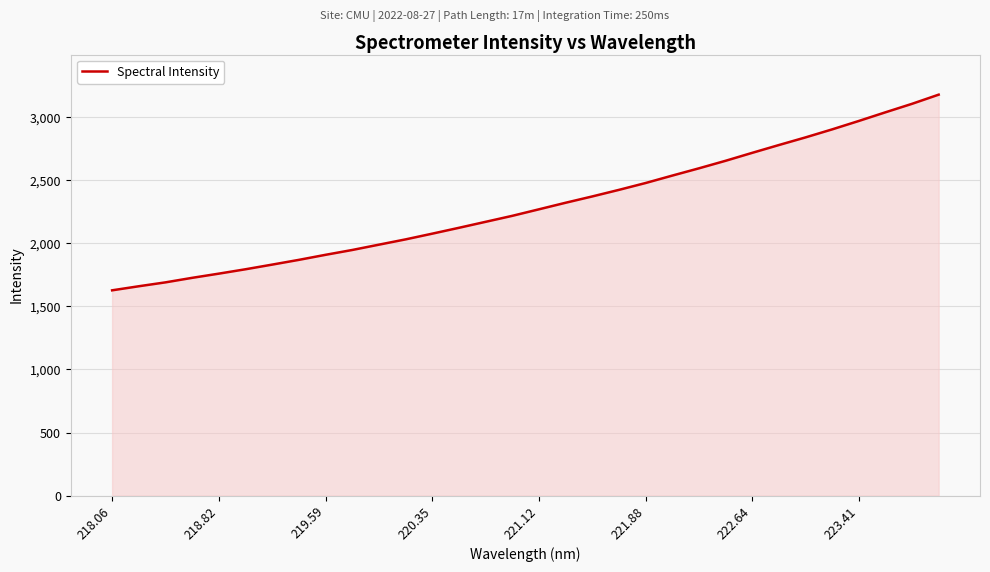

How many categories are shown in the chart?

32